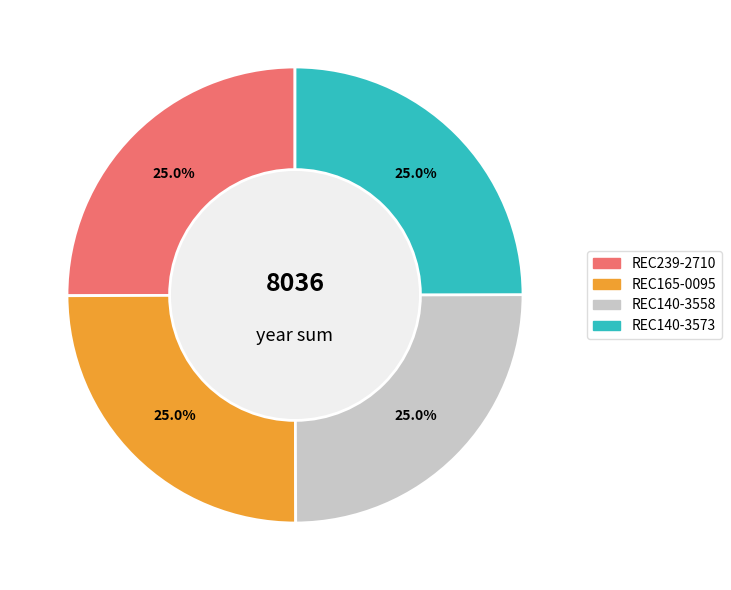

True or false: REC140-3558 accounts for 19% of the total.

False